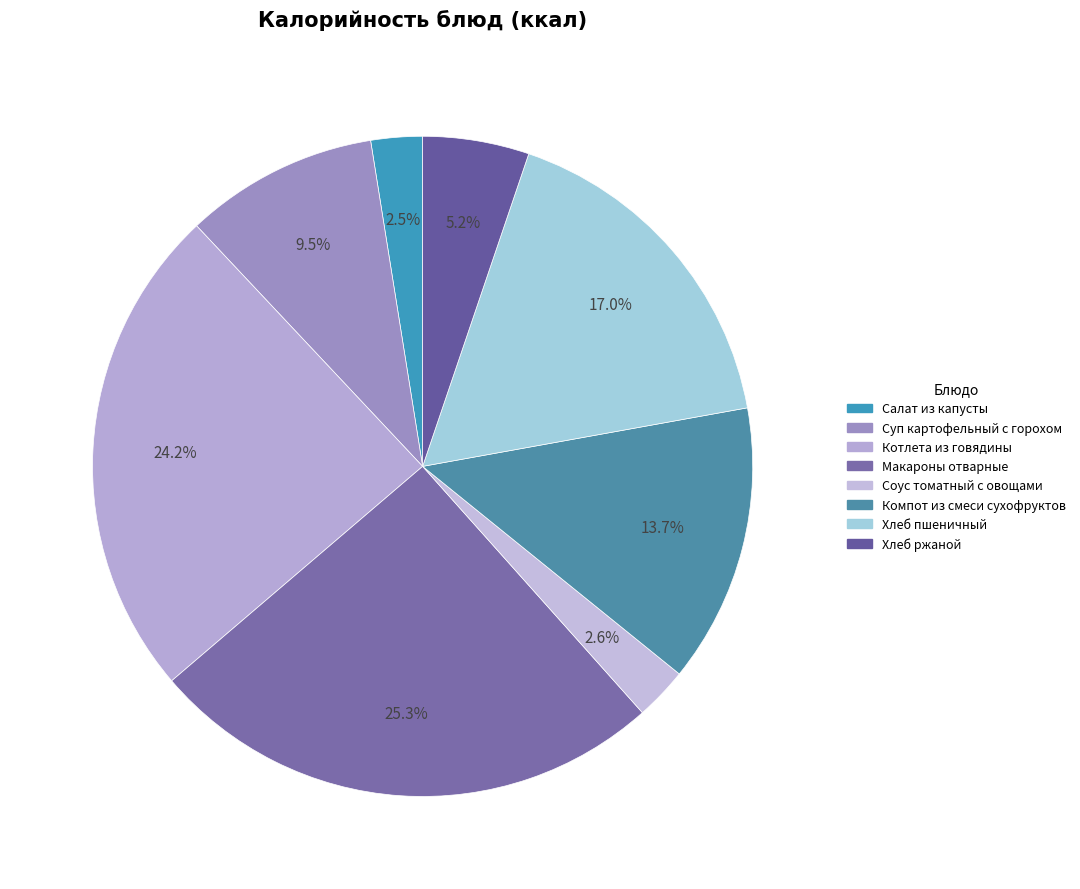

How many segments does this pie chart have?

8